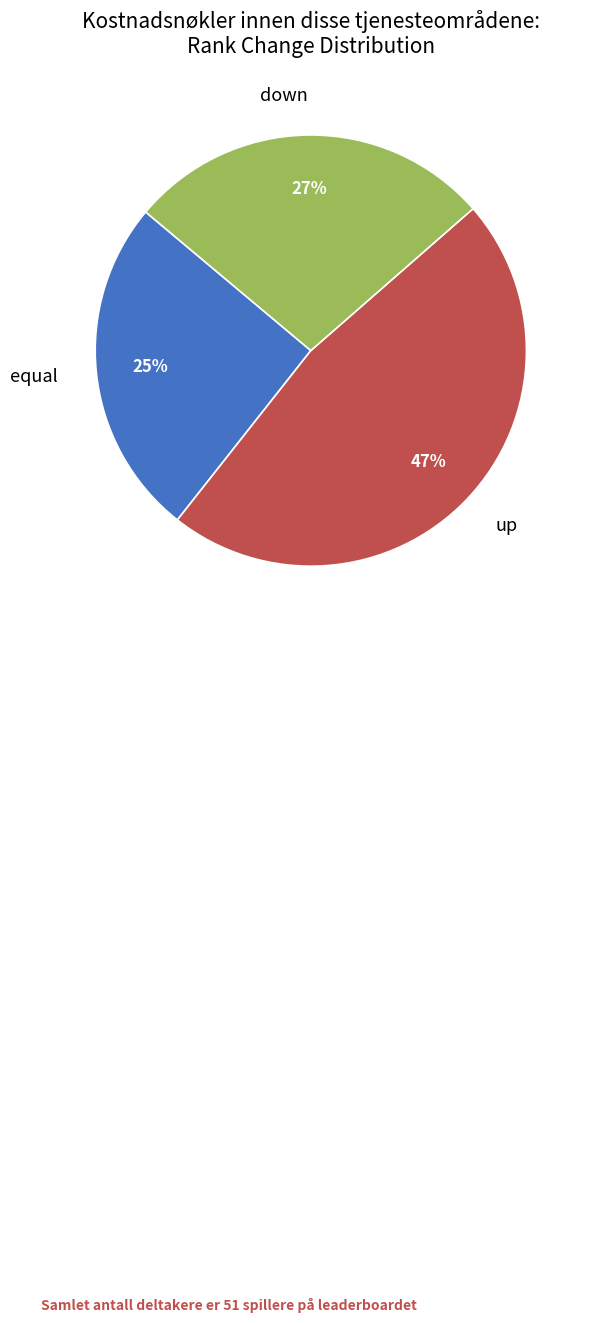

To the nearest percent, what is the average slice percentage?

33%